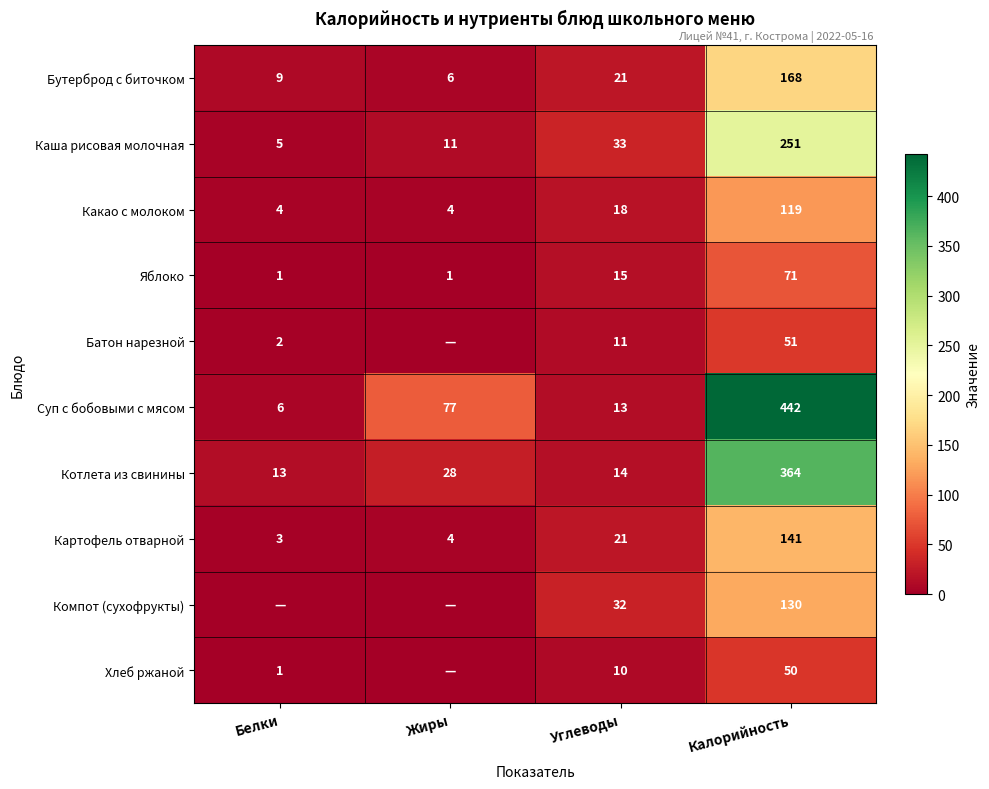

What is the difference between the highest and lowest values at Калорийность?

392